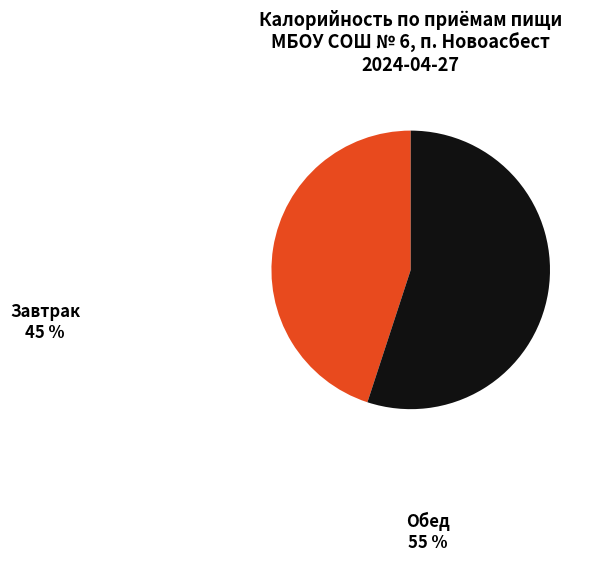

What is the ratio of the value at Завтрак to the value at Обед?

0.8